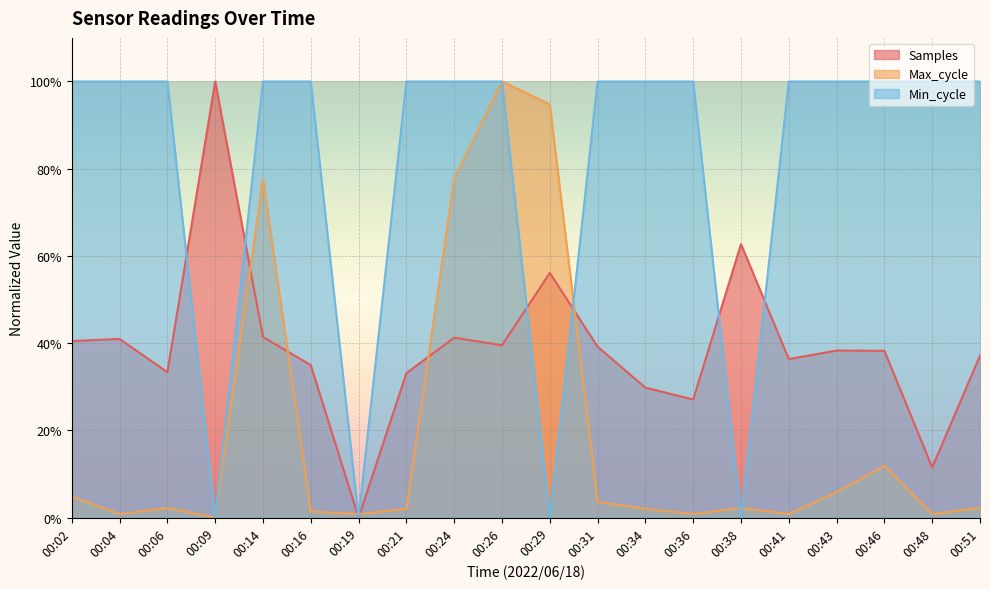

What is the difference between the maximum and minimum values in the Max_cycle series?

1.0